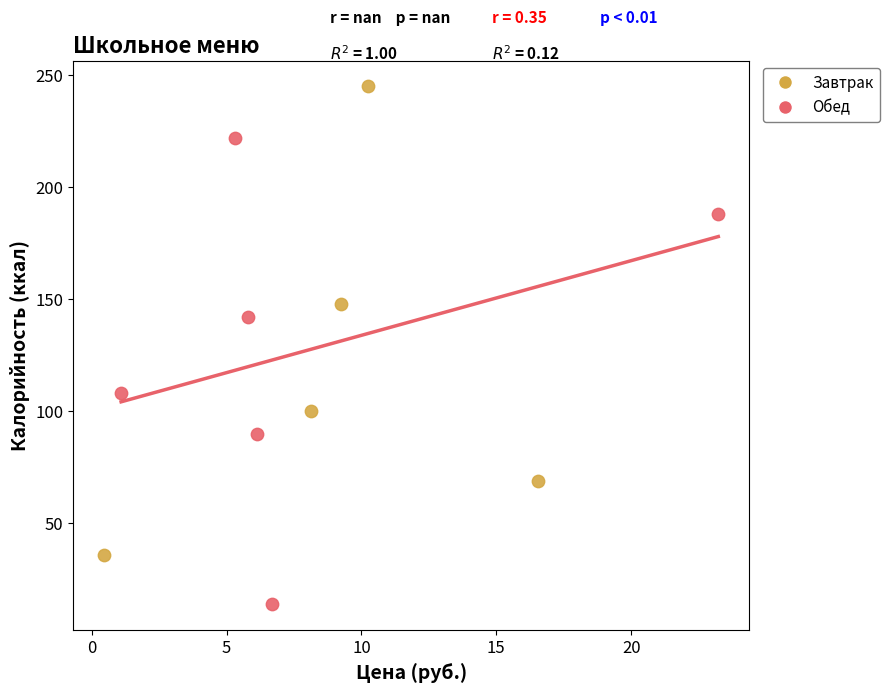

Which series reaches the maximum Y coordinate?

Завтрак